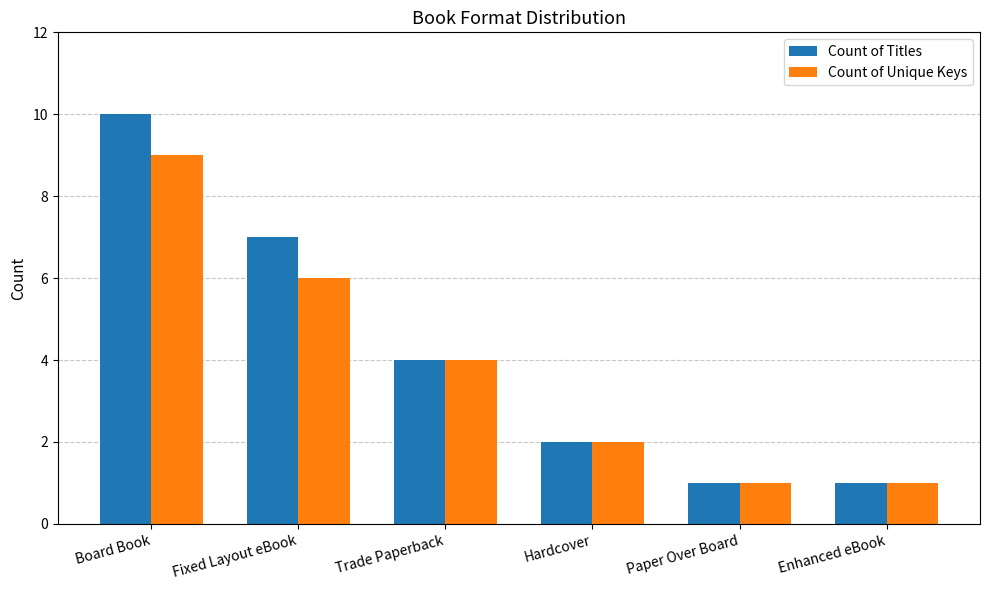

What is the sum of all Count of Unique Keys values?

23